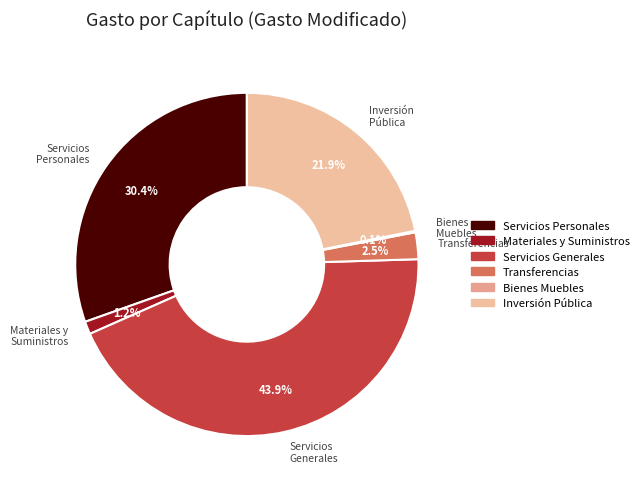

Which category has the biggest portion of the pie?

Servicios Generales